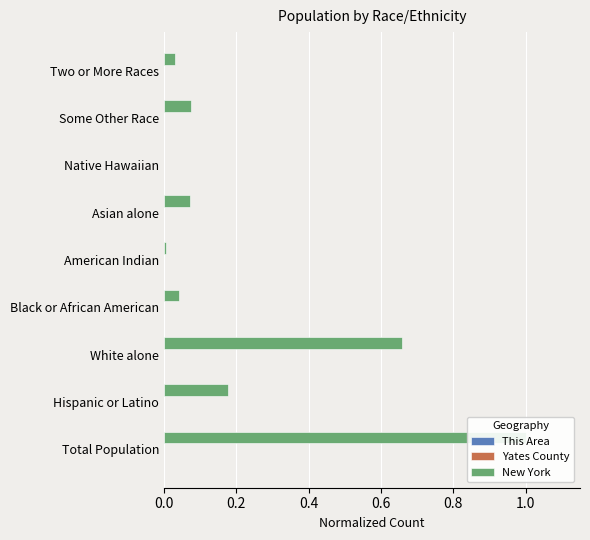

How many bars are there in total?

27